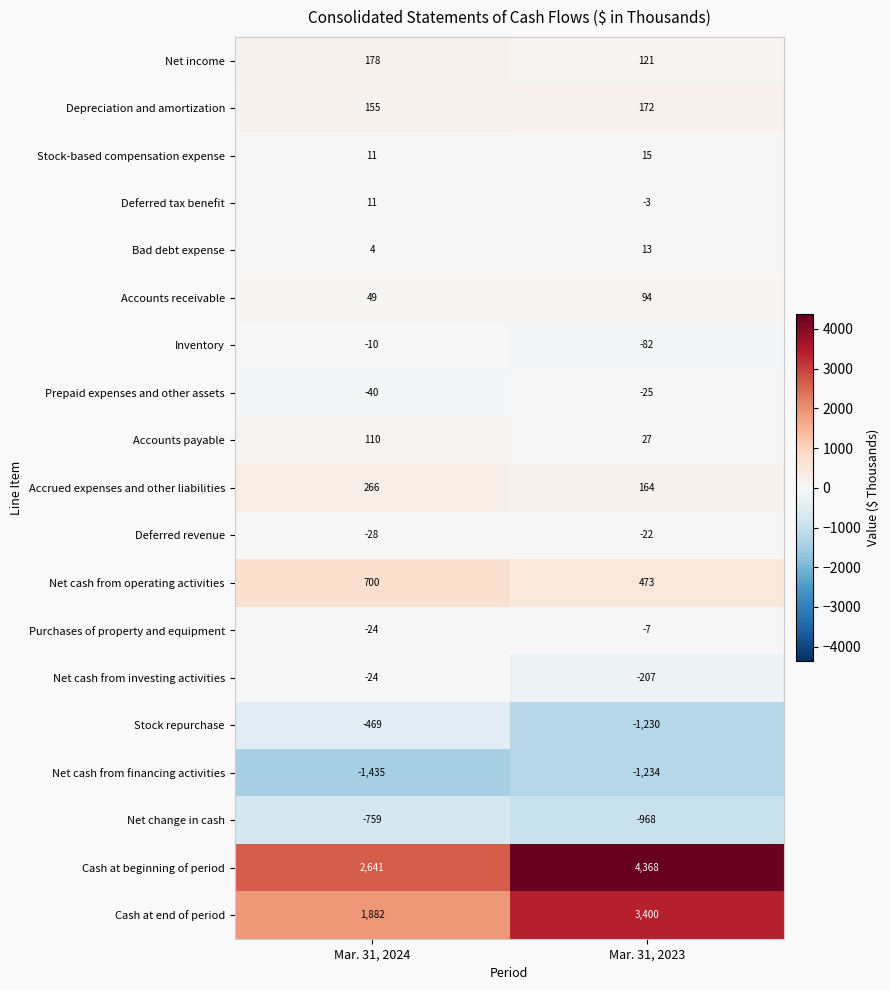

What is the minimum value shown in the chart?

-1435